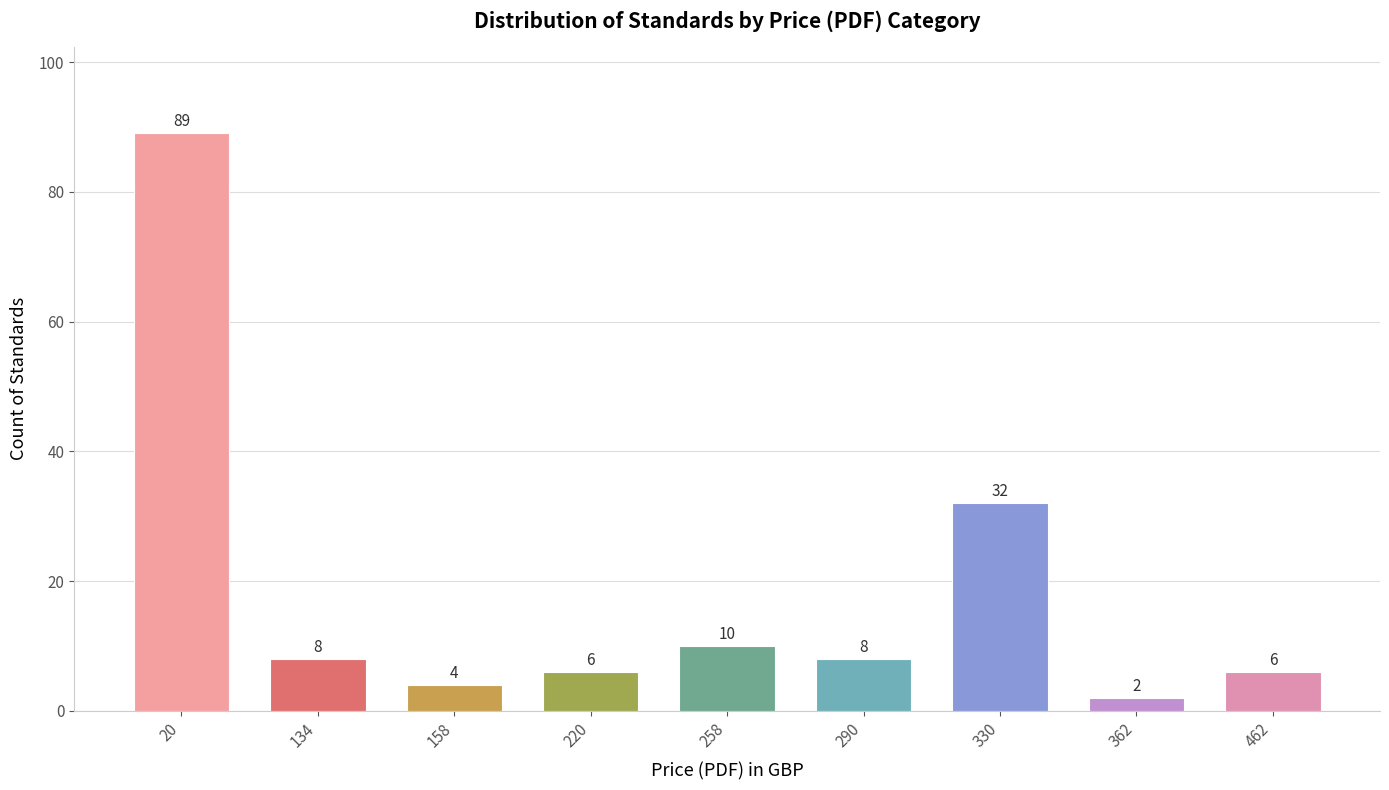

Which category has the highest value across all series?

20